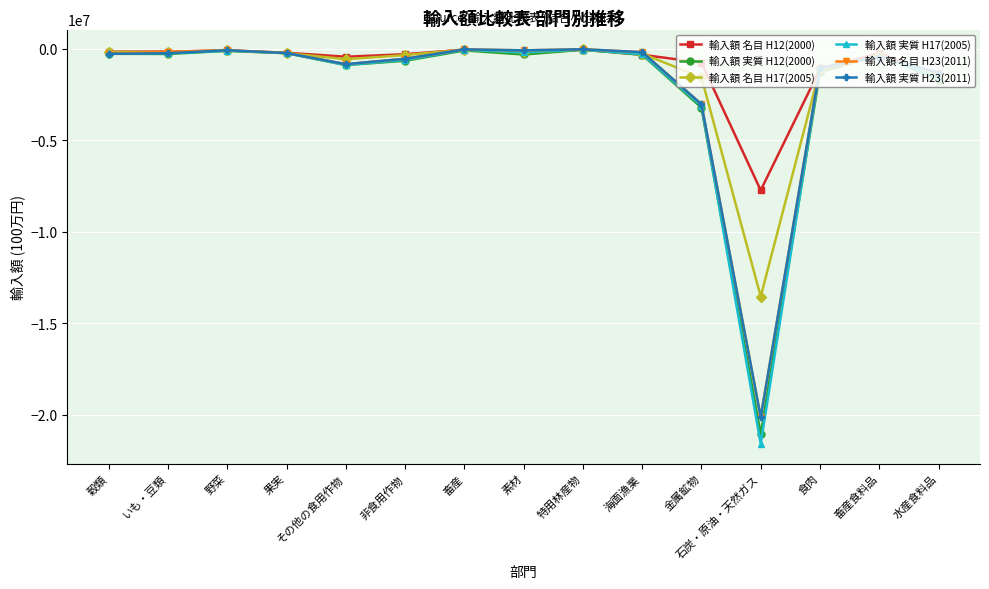

Which series has the widest spread of values?

輸入額 実質 H17(2005)